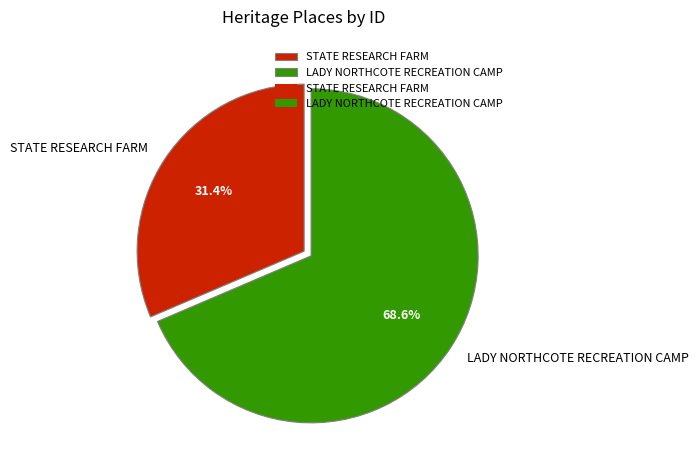

To the nearest percent, what portion does STATE RESEARCH FARM represent?

31%